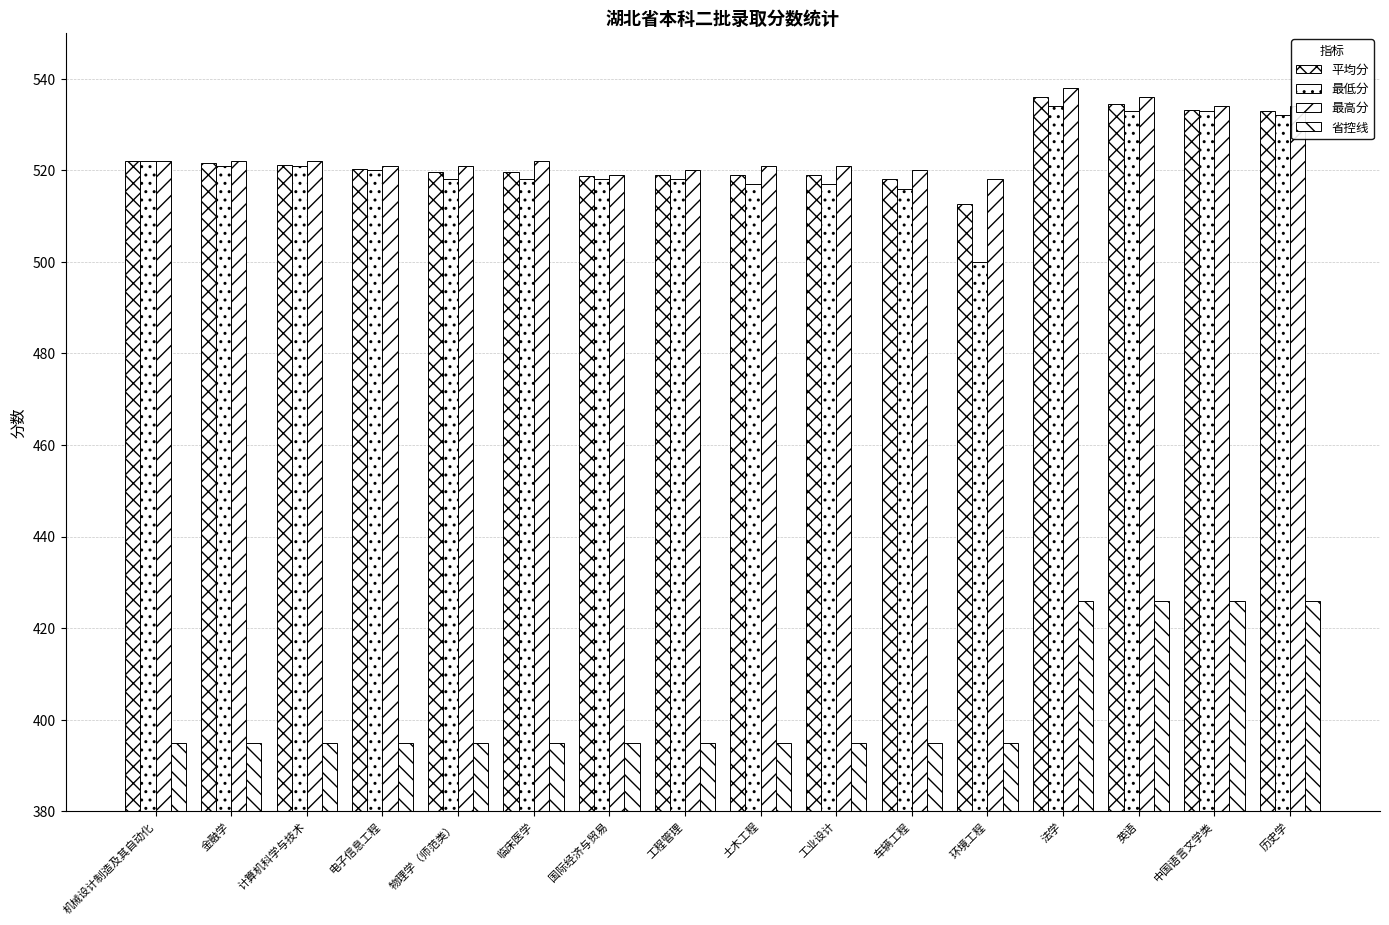

At how many categories does at least one series exceed 476?

16